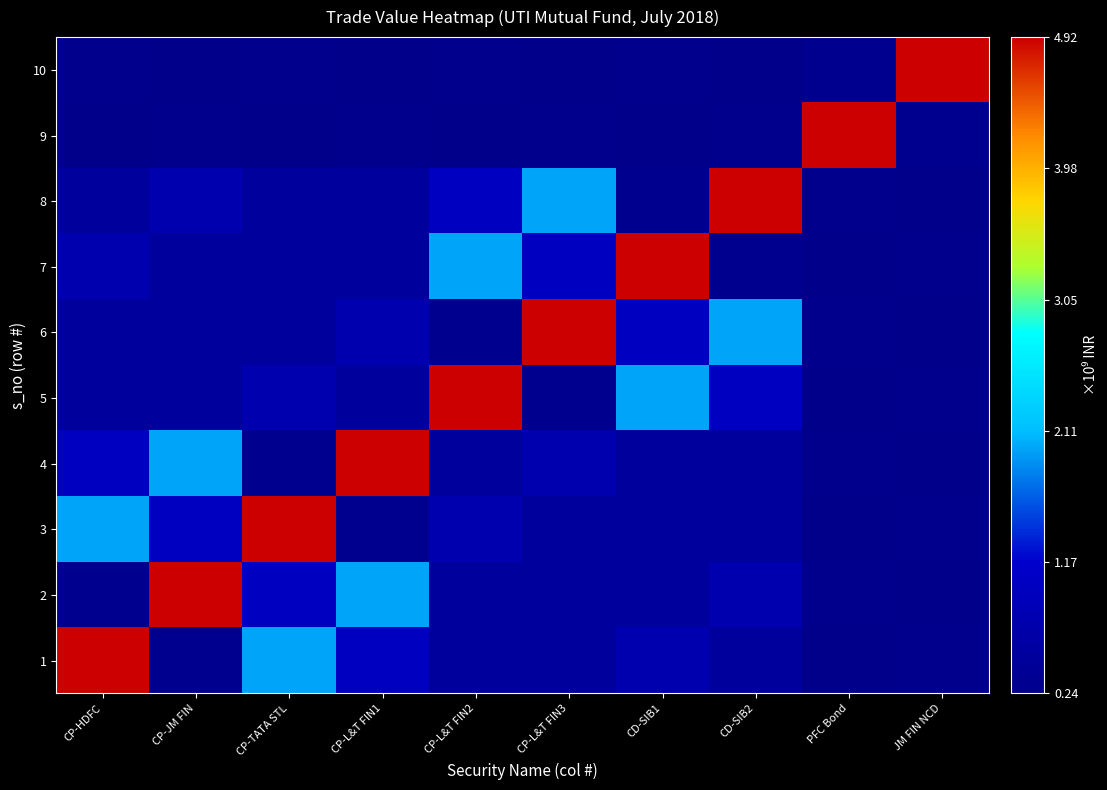

Reading left to right, extract all data points from this chart.

1: CP-HDFC=4921335000	CP-JM FIN=294054600	CP-TATA STL=1979934000	CP-L&T FIN1=990493000	CP-L&T FIN2=495246500	CP-L&T FIN3=498255500	CD-SIB1=749052000	CD-SIB2=499368000	PFC Bond=236532500	JM FIN NCD=280000000
2: CP-HDFC=294054600	CP-JM FIN=4921335000	CP-TATA STL=990493000	CP-L&T FIN1=1979934000	CP-L&T FIN2=498255500	CP-L&T FIN3=495246500	CD-SIB1=499368000	CD-SIB2=749052000	PFC Bond=280000000	JM FIN NCD=236532500
3: CP-HDFC=1979934000	CP-JM FIN=990493000	CP-TATA STL=4921335000	CP-L&T FIN1=294054600	CP-L&T FIN2=749052000	CP-L&T FIN3=499368000	CD-SIB1=495246500	CD-SIB2=498255500	PFC Bond=236532500	JM FIN NCD=280000000
4: CP-HDFC=990493000	CP-JM FIN=1979934000	CP-TATA STL=294054600	CP-L&T FIN1=4921335000	CP-L&T FIN2=499368000	CP-L&T FIN3=749052000	CD-SIB1=498255500	CD-SIB2=495246500	PFC Bond=280000000	JM FIN NCD=236532500
5: CP-HDFC=495246500	CP-JM FIN=498255500	CP-TATA STL=749052000	CP-L&T FIN1=499368000	CP-L&T FIN2=4921335000	CP-L&T FIN3=294054600	CD-SIB1=1979934000	CD-SIB2=990493000	PFC Bond=236532500	JM FIN NCD=280000000
6: CP-HDFC=498255500	CP-JM FIN=495246500	CP-TATA STL=499368000	CP-L&T FIN1=749052000	CP-L&T FIN2=294054600	CP-L&T FIN3=4921335000	CD-SIB1=990493000	CD-SIB2=1979934000	PFC Bond=280000000	JM FIN NCD=236532500
7: CP-HDFC=749052000	CP-JM FIN=499368000	CP-TATA STL=495246500	CP-L&T FIN1=498255500	CP-L&T FIN2=1979934000	CP-L&T FIN3=990493000	CD-SIB1=4921335000	CD-SIB2=294054600	PFC Bond=236532500	JM FIN NCD=280000000
8: CP-HDFC=499368000	CP-JM FIN=749052000	CP-TATA STL=498255500	CP-L&T FIN1=495246500	CP-L&T FIN2=990493000	CP-L&T FIN3=1979934000	CD-SIB1=294054600	CD-SIB2=4921335000	PFC Bond=280000000	JM FIN NCD=236532500
9: CP-HDFC=236532500	CP-JM FIN=280000000	CP-TATA STL=236532500	CP-L&T FIN1=280000000	CP-L&T FIN2=236532500	CP-L&T FIN3=280000000	CD-SIB1=236532500	CD-SIB2=280000000	PFC Bond=4921335000	JM FIN NCD=294054600
10: CP-HDFC=280000000	CP-JM FIN=236532500	CP-TATA STL=280000000	CP-L&T FIN1=236532500	CP-L&T FIN2=280000000	CP-L&T FIN3=236532500	CD-SIB1=280000000	CD-SIB2=236532500	PFC Bond=294054600	JM FIN NCD=4921335000